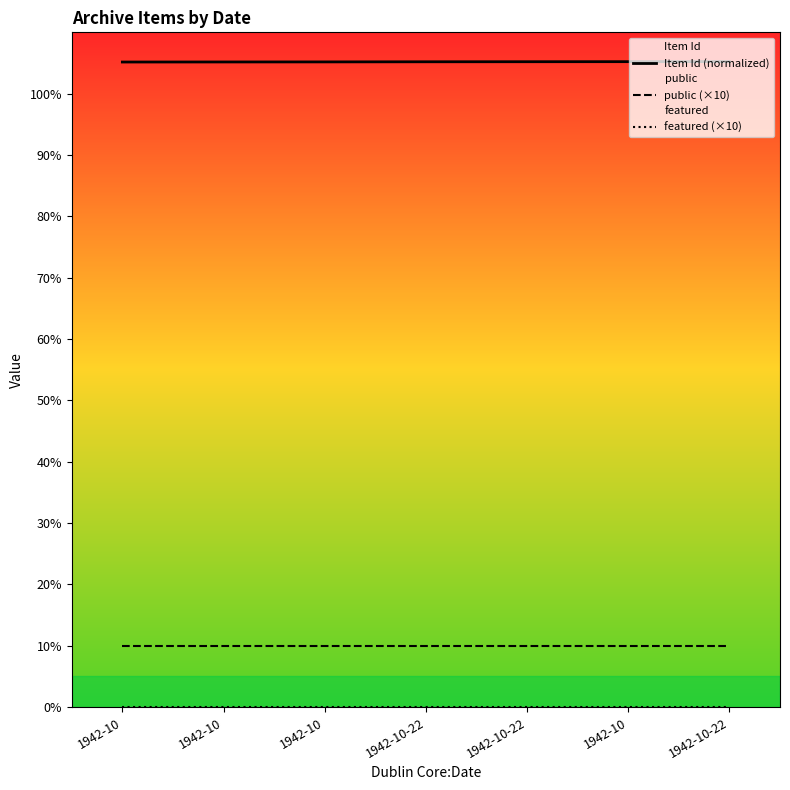

What are all the series names shown in the legend?

Item Id (normalized), public (×10), featured (×10)